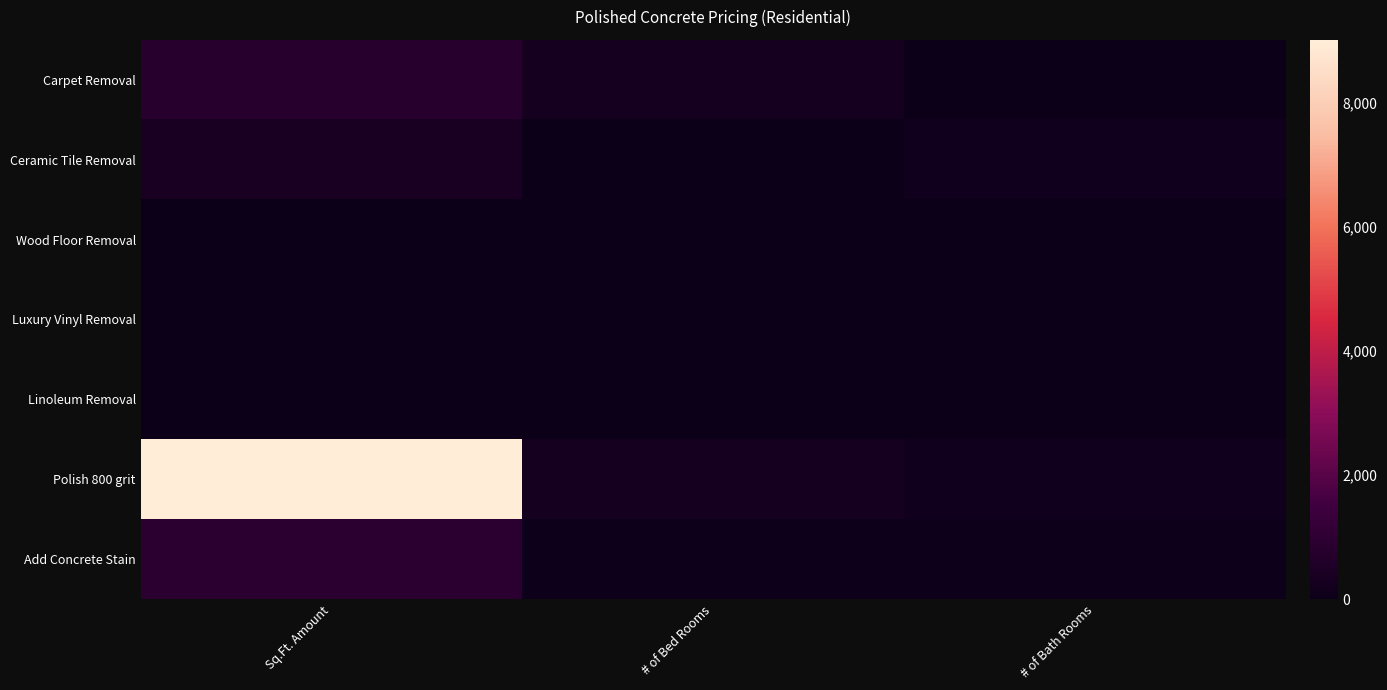

Rank the series by their maximum value, from highest to lowest.

Polish 800 grit, Add Concrete Stain, Carpet Removal, Ceramic Tile Removal, Wood Floor Removal, Luxury Vinyl Removal, Linoleum Removal